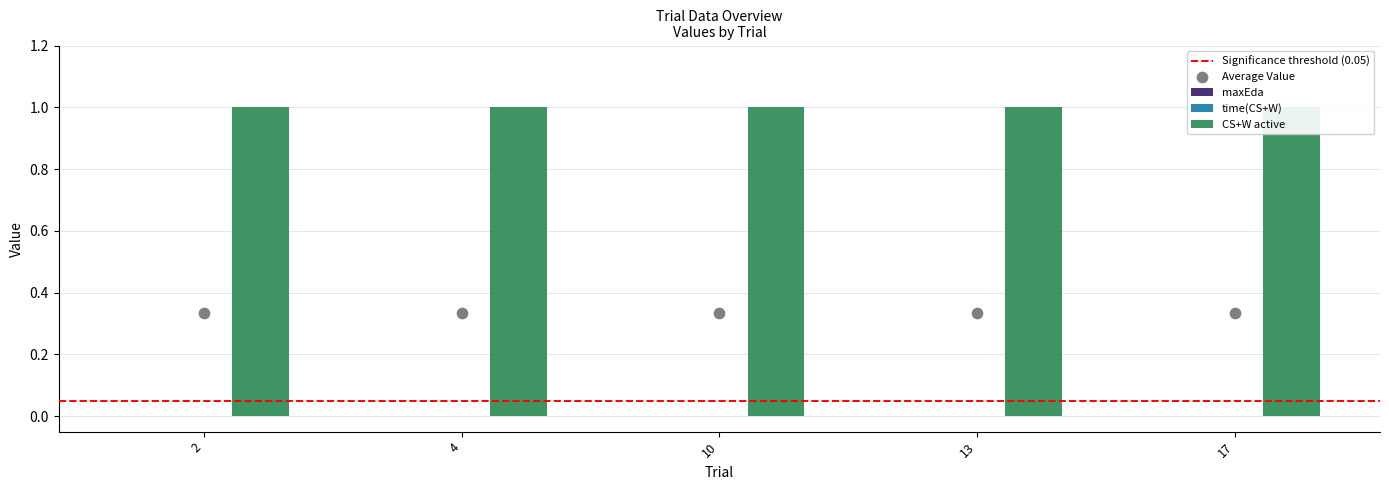

Is the value of maxEda at 10 greater than the value of time(CS+W) at 2?

No